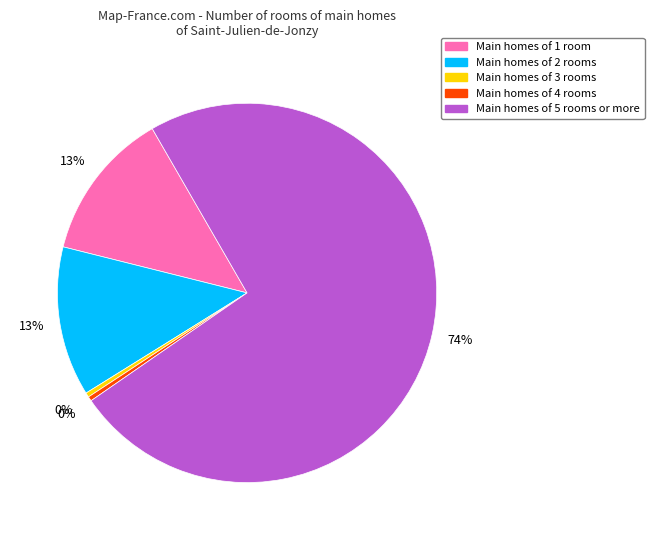

To the nearest percent, what is the average slice percentage?

20%